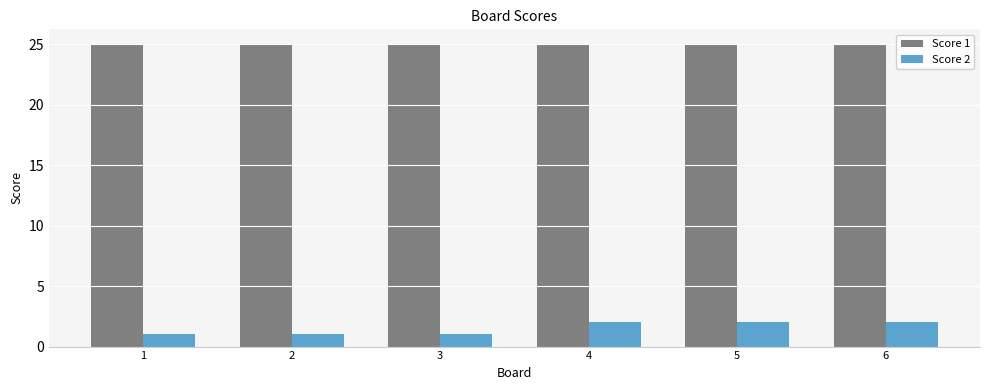

True or false: Score 1 has a value of 25 at 4.

True